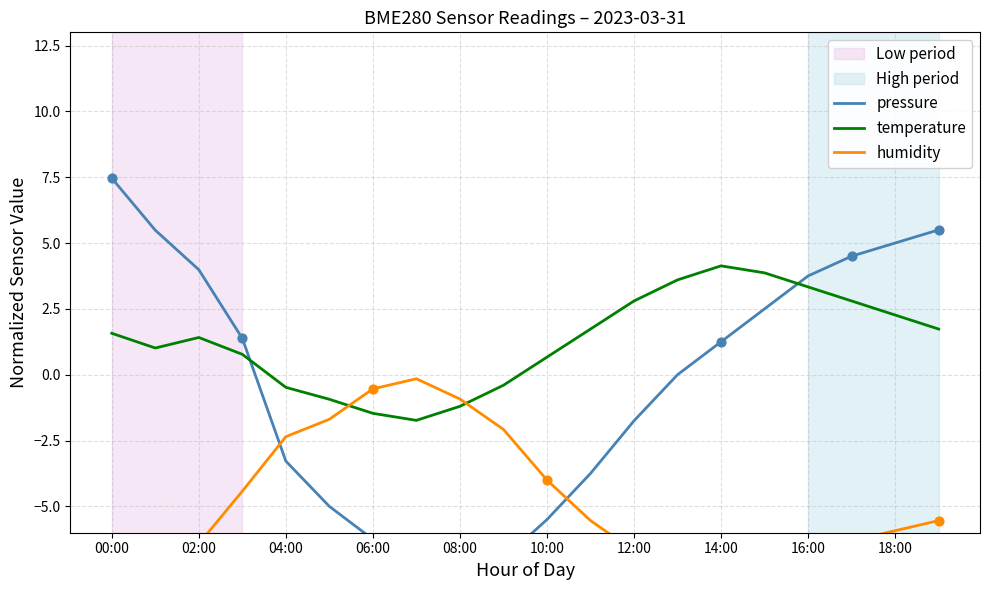

At how many categories does at least one series exceed 6?

1